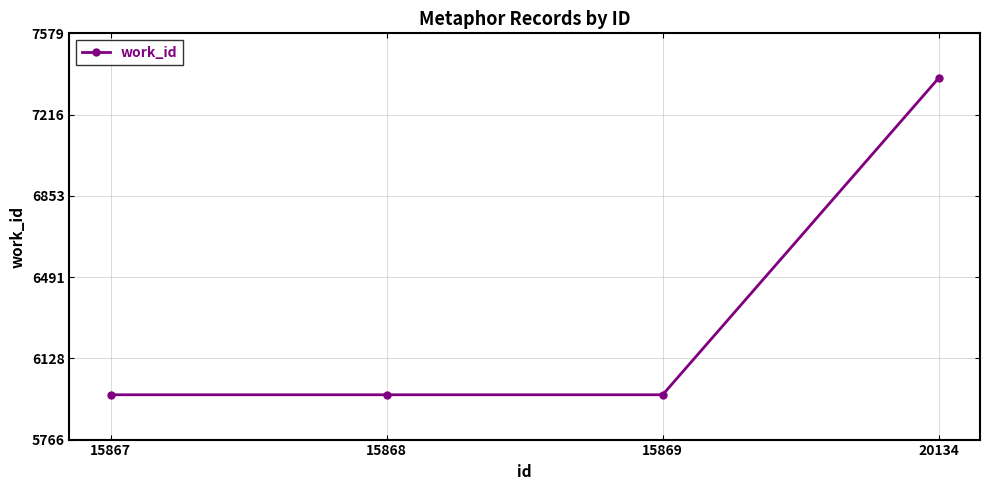

True or false: there are more than 1 points higher than both neighbors.

False